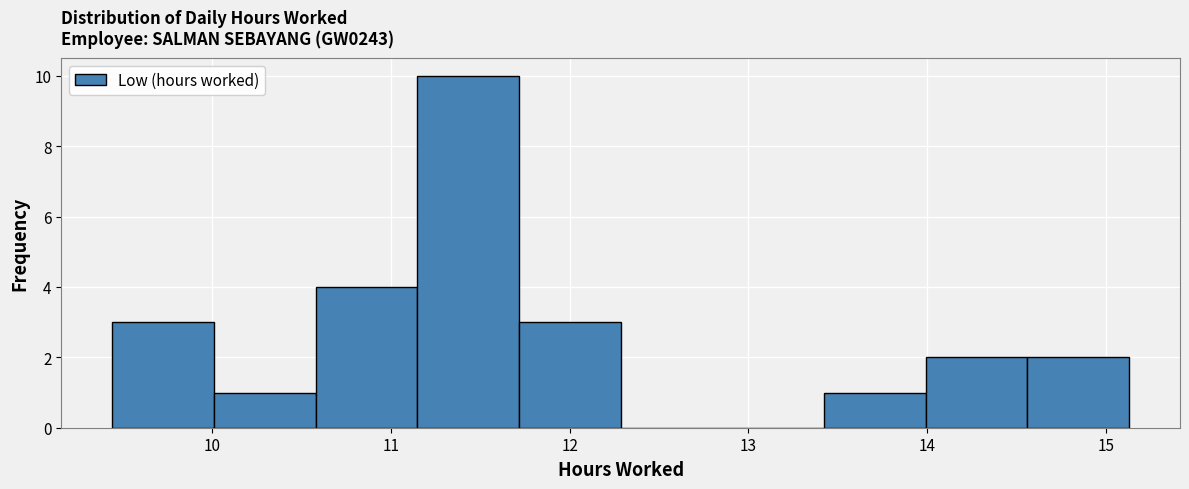

Over which range of the x-axis is the bar tallest?

11.1 to 11.7